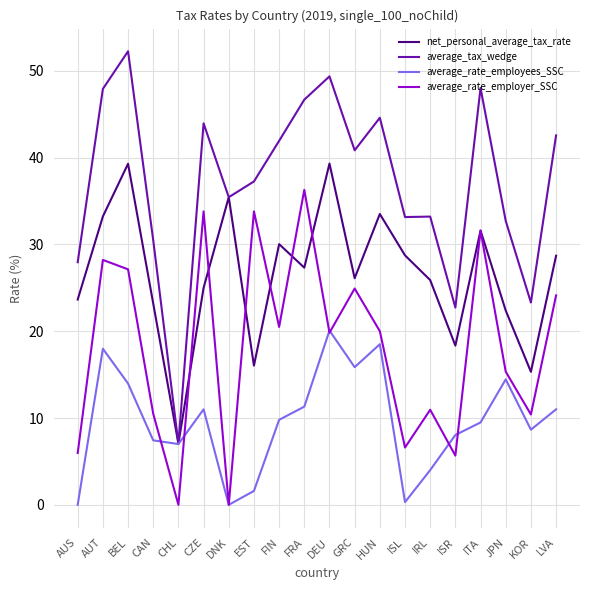

Which category has the lowest value in the net_personal_average_tax_rate series?

CHL